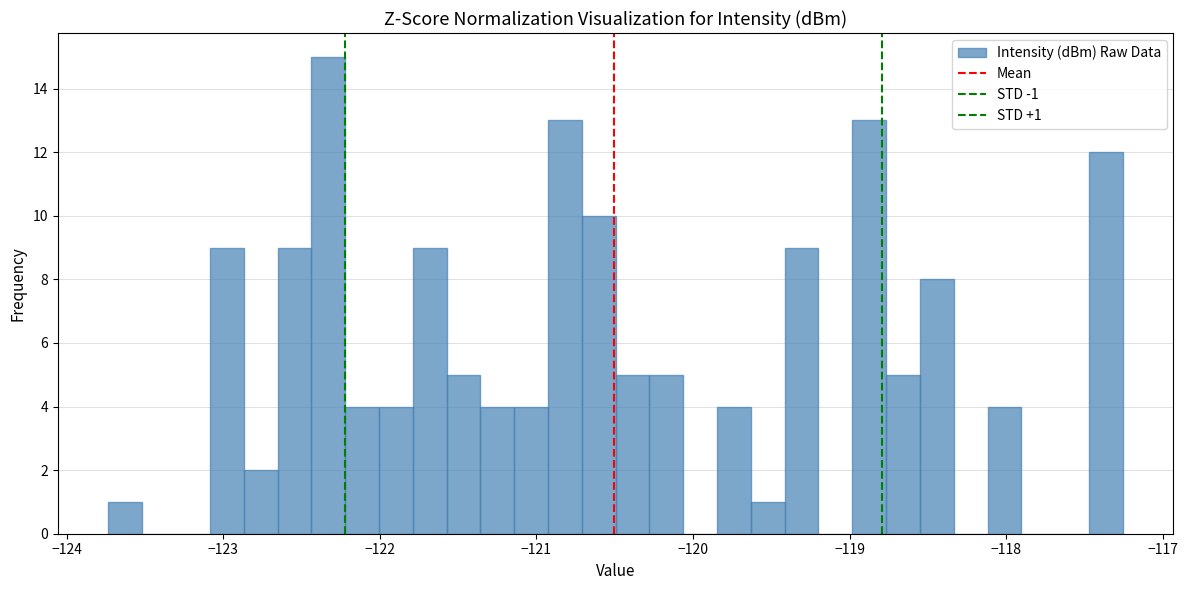

Read against the x-axis, roughly where is the centre of the tallest bar?

-122.3